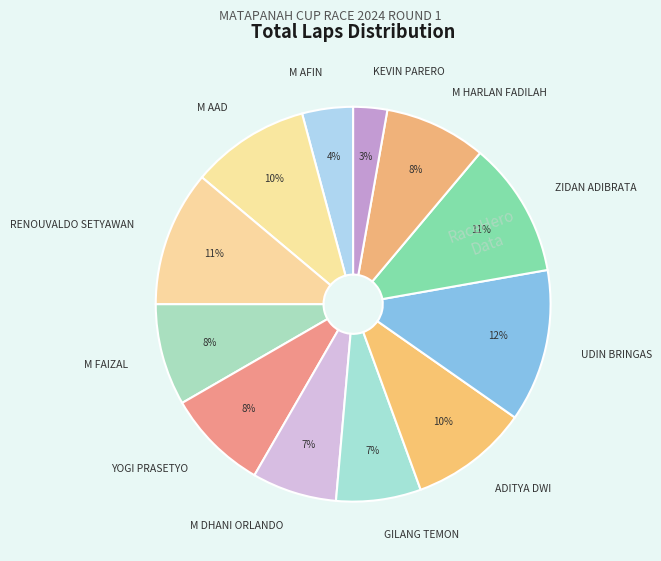

Combined, do UDIN BRINGAS and ZIDAN ADIBRATA account for over 50%?

No